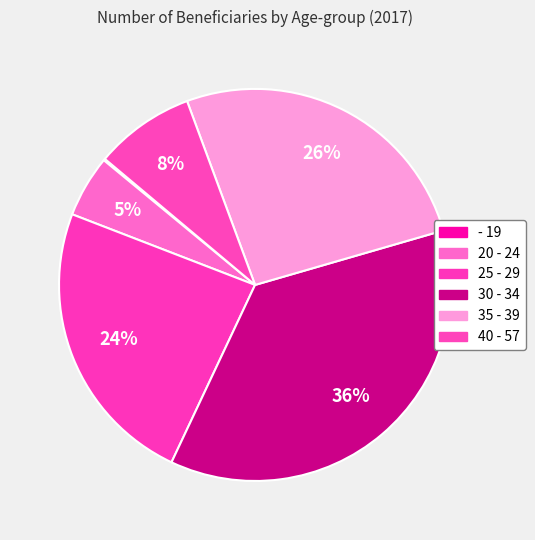

Count the number of slices in the pie.

6